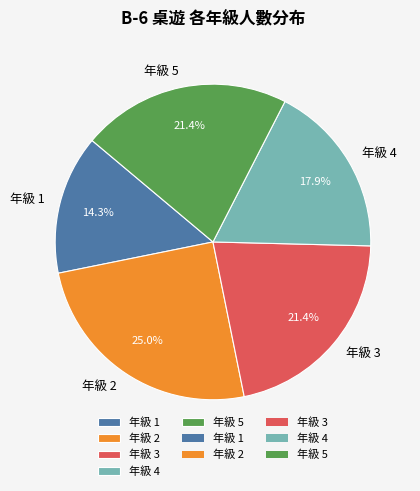

How much of the chart is everything except 年級 1?

85.7%